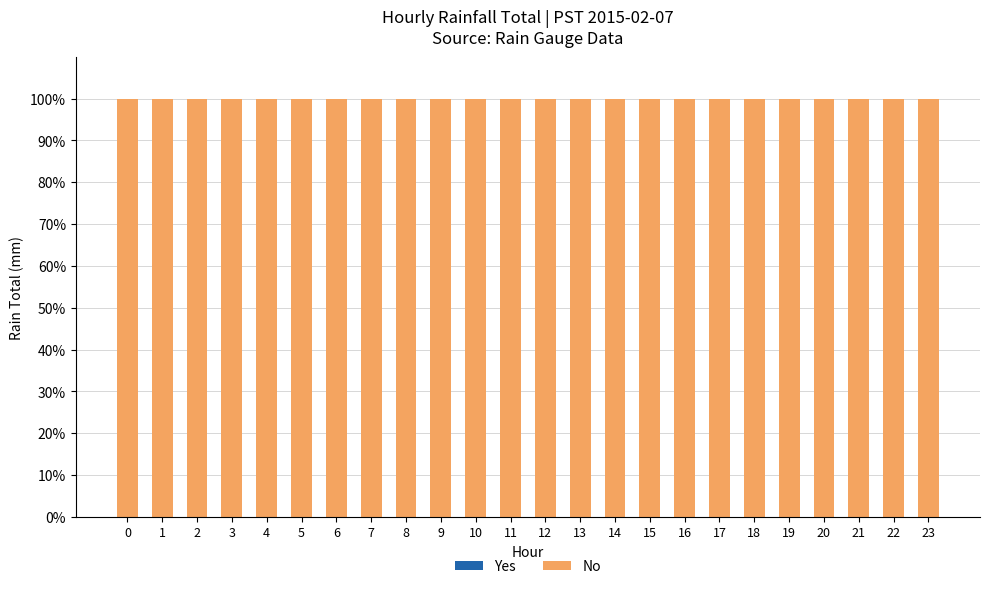

Between 11 and 19, which is larger?

11